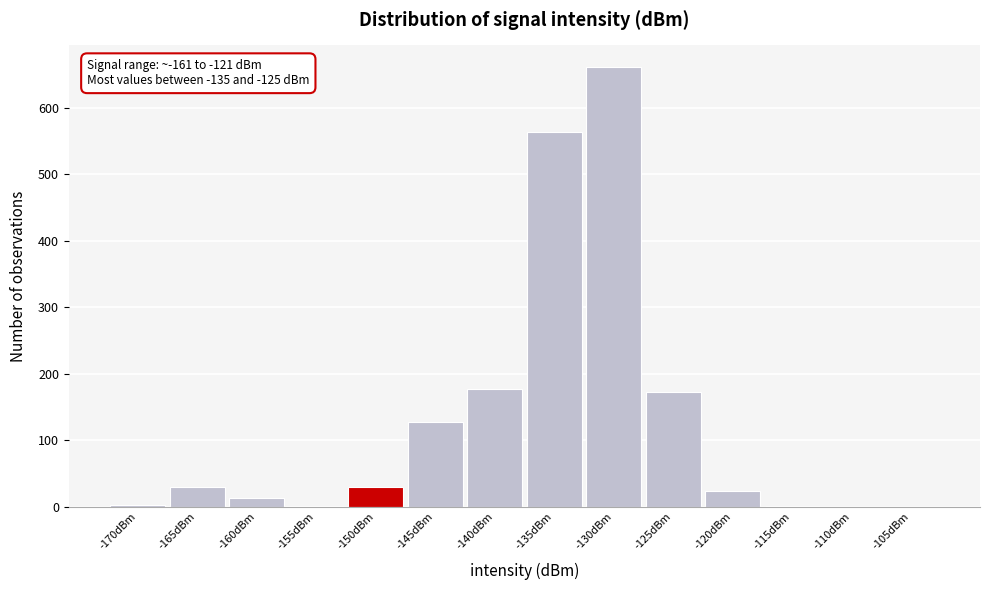

What is the change in value from -145dBm to -120dBm?

-103